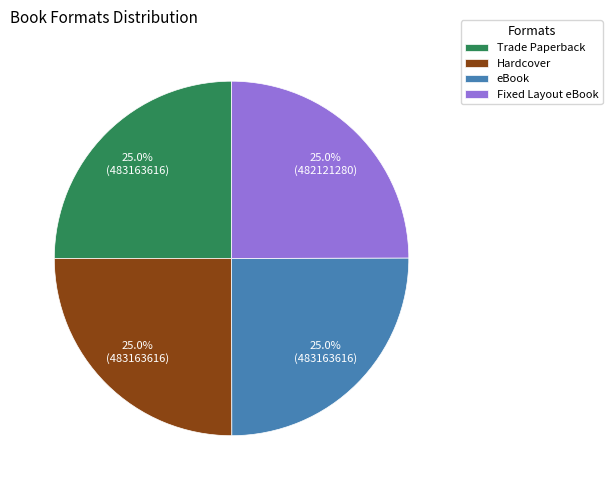

What percentage do Trade Paperback and Hardcover together represent?

50.0%